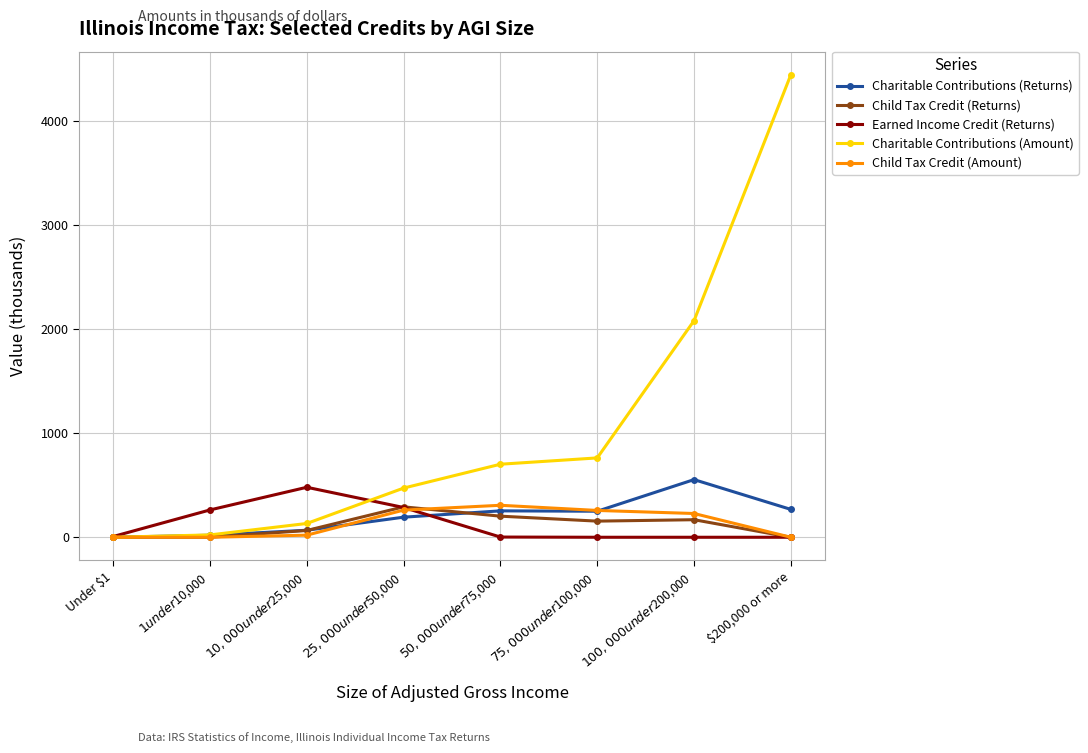

What is the greatest value displayed?

4448.6